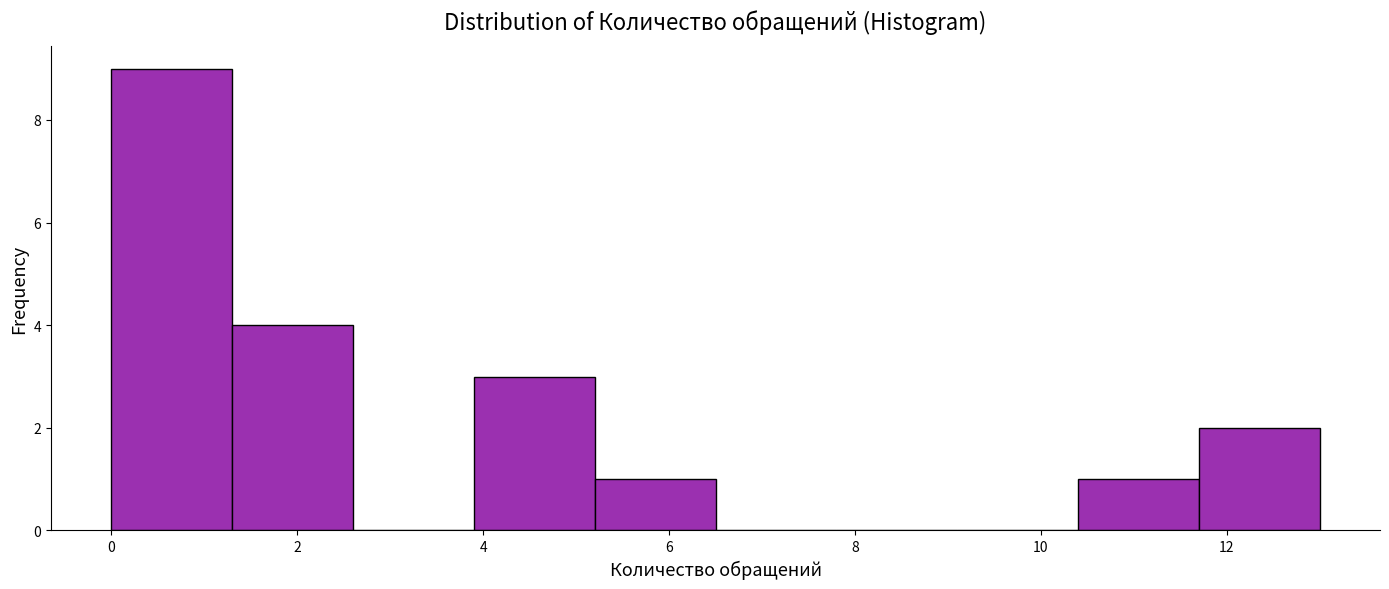

Which range on the x-axis has the tallest bar?

0.0 to 1.3